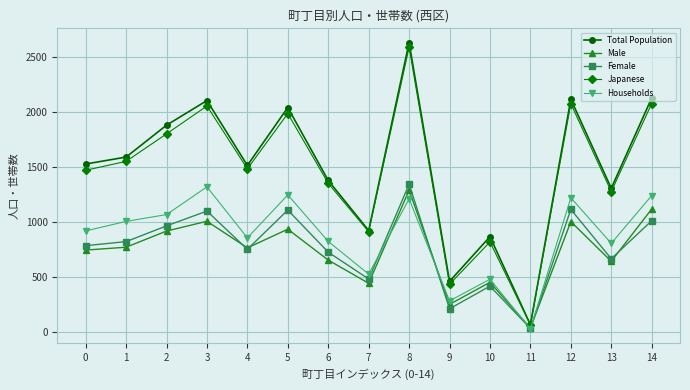

What is the lowest value of the Total Population series?

64